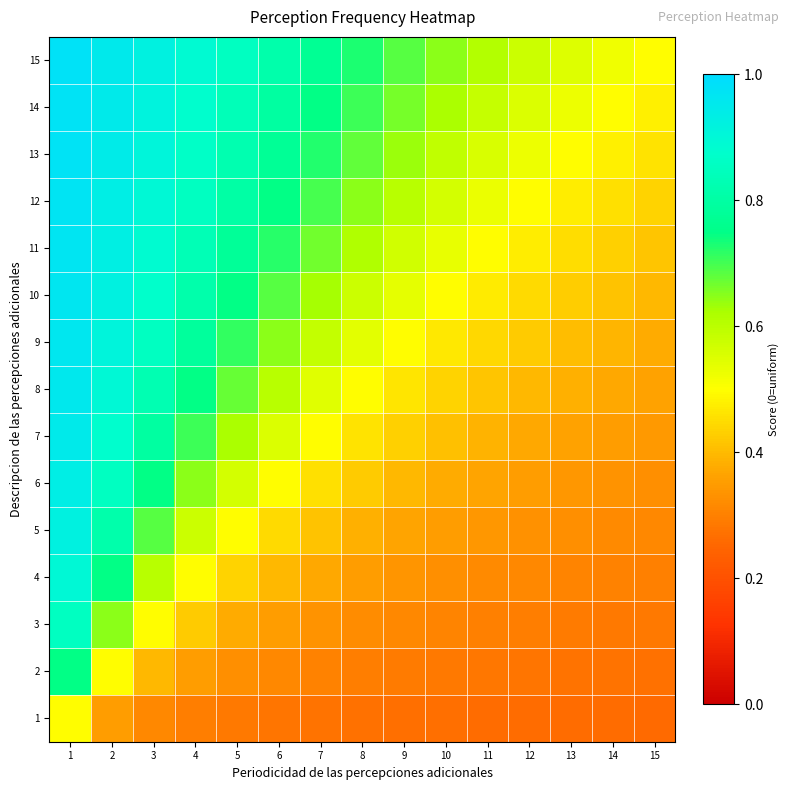

Reading left to right, transcribe all the data shown in this chart.

1: 1=0.5	2=0.4	3=0.3	4=0.3	5=0.3	6=0.3	7=0.3	8=0.3	9=0.3	10=0.3	11=0.3	12=0.3	13=0.3	14=0.3	15=0.3
2: 1=0.7	2=0.5	3=0.4	4=0.4	5=0.3	6=0.3	7=0.3	8=0.3	9=0.3	10=0.3	11=0.3	12=0.3	13=0.3	14=0.3	15=0.3
3: 1=0.9	2=0.6	3=0.5	4=0.4	5=0.4	6=0.4	7=0.3	8=0.3	9=0.3	10=0.3	11=0.3	12=0.3	13=0.3	14=0.3	15=0.3
4: 1=0.9	2=0.7	3=0.6	4=0.5	5=0.4	6=0.4	7=0.4	8=0.4	9=0.3	10=0.3	11=0.3	12=0.3	13=0.3	14=0.3	15=0.3
5: 1=0.9	2=0.8	3=0.7	4=0.6	5=0.5	6=0.4	7=0.4	8=0.4	9=0.4	10=0.4	11=0.3	12=0.3	13=0.3	14=0.3	15=0.3
6: 1=0.9	2=0.9	3=0.7	4=0.6	5=0.6	6=0.5	7=0.5	8=0.4	9=0.4	10=0.4	11=0.4	12=0.4	13=0.3	14=0.3	15=0.3
7: 1=0.9	2=0.9	3=0.8	4=0.7	5=0.6	6=0.6	7=0.5	8=0.5	9=0.4	10=0.4	11=0.4	12=0.4	13=0.4	14=0.4	15=0.3
8: 1=1.0	2=0.9	3=0.8	4=0.7	5=0.7	6=0.6	7=0.5	8=0.5	9=0.5	10=0.4	11=0.4	12=0.4	13=0.4	14=0.4	15=0.4
9: 1=1.0	2=0.9	3=0.9	4=0.8	5=0.7	6=0.6	7=0.6	8=0.5	9=0.5	10=0.5	11=0.4	12=0.4	13=0.4	14=0.4	15=0.4
10: 1=1.0	2=0.9	3=0.9	4=0.8	5=0.7	6=0.7	7=0.6	8=0.6	9=0.5	10=0.5	11=0.5	12=0.4	13=0.4	14=0.4	15=0.4
11: 1=1.0	2=0.9	3=0.9	4=0.8	5=0.8	6=0.7	7=0.7	8=0.6	9=0.6	10=0.5	11=0.5	12=0.5	13=0.5	14=0.4	15=0.4
12: 1=1.0	2=0.9	3=0.9	4=0.9	5=0.8	6=0.7	7=0.7	8=0.6	9=0.6	10=0.6	11=0.5	12=0.5	13=0.5	14=0.5	15=0.4
13: 1=1.0	2=0.9	3=0.9	4=0.9	5=0.8	6=0.8	7=0.7	8=0.7	9=0.6	10=0.6	11=0.6	12=0.5	13=0.5	14=0.5	15=0.5
14: 1=1.0	2=0.9	3=0.9	4=0.9	5=0.8	6=0.8	7=0.7	8=0.7	9=0.7	10=0.6	11=0.6	12=0.6	13=0.5	14=0.5	15=0.5
15: 1=1.0	2=1.0	3=0.9	4=0.9	5=0.9	6=0.8	7=0.8	8=0.7	9=0.7	10=0.6	11=0.6	12=0.6	13=0.5	14=0.5	15=0.5